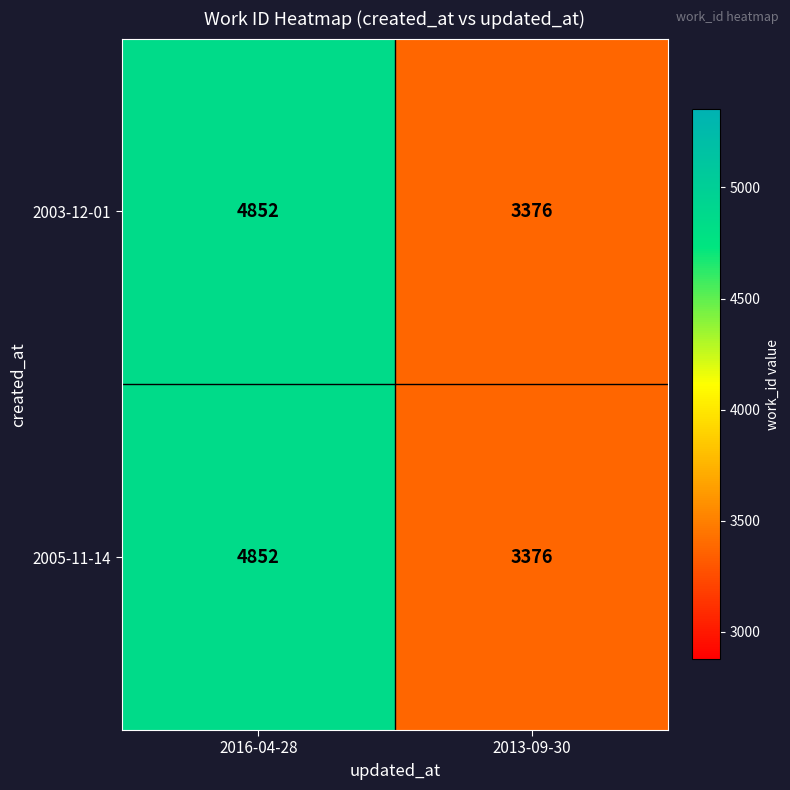

What is the difference between the maximum and minimum values in the 2005-11-14 series?

1476